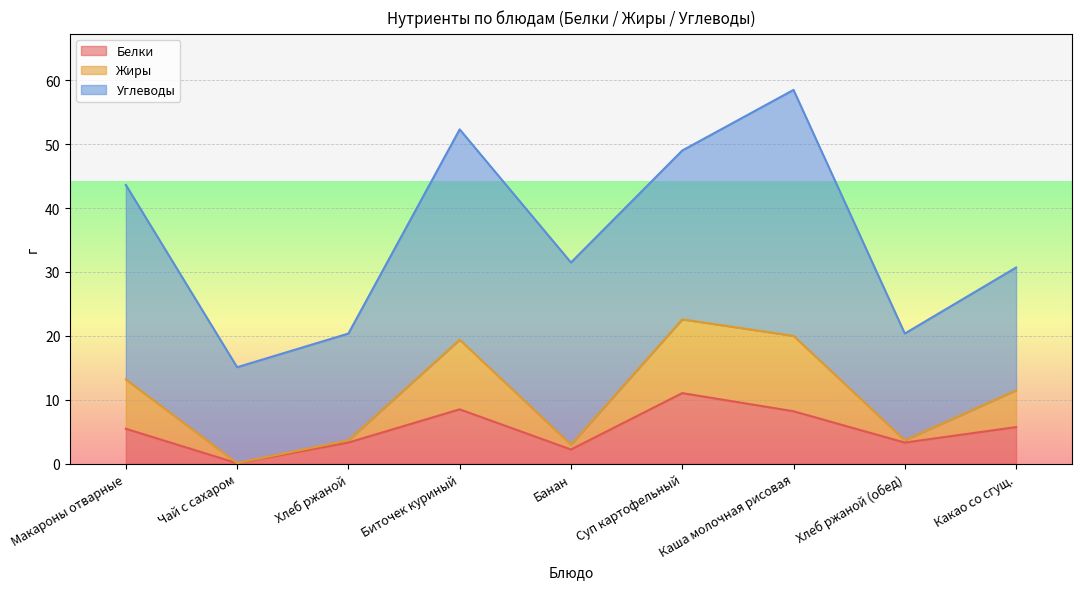

How many values in the Белки series are below 5?

4